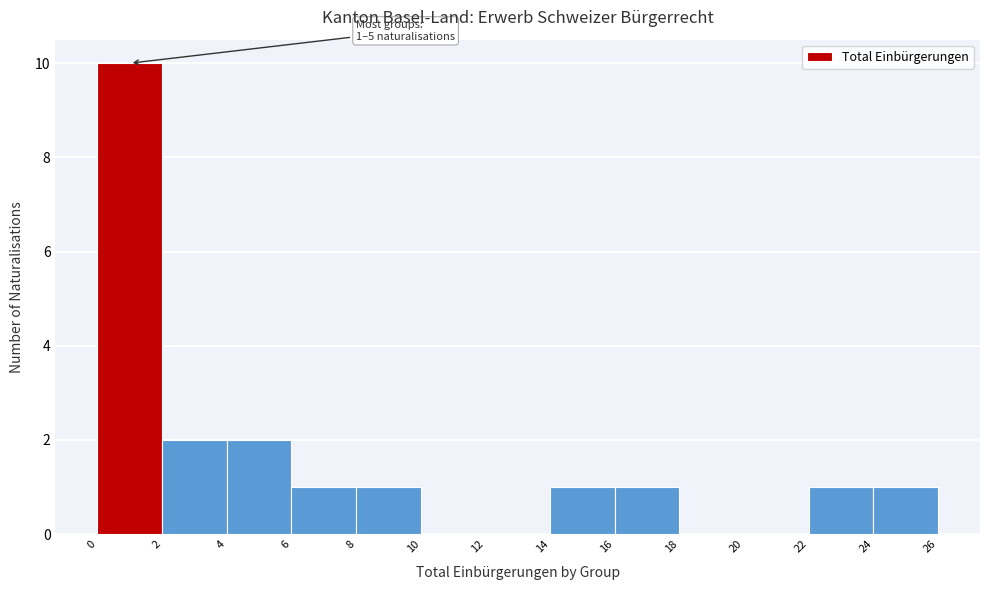

Over which range of the x-axis is the bar tallest?

0 to 2